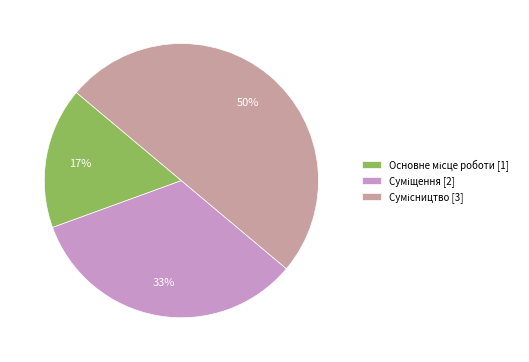

To the nearest percent, what is the average slice percentage?

33%